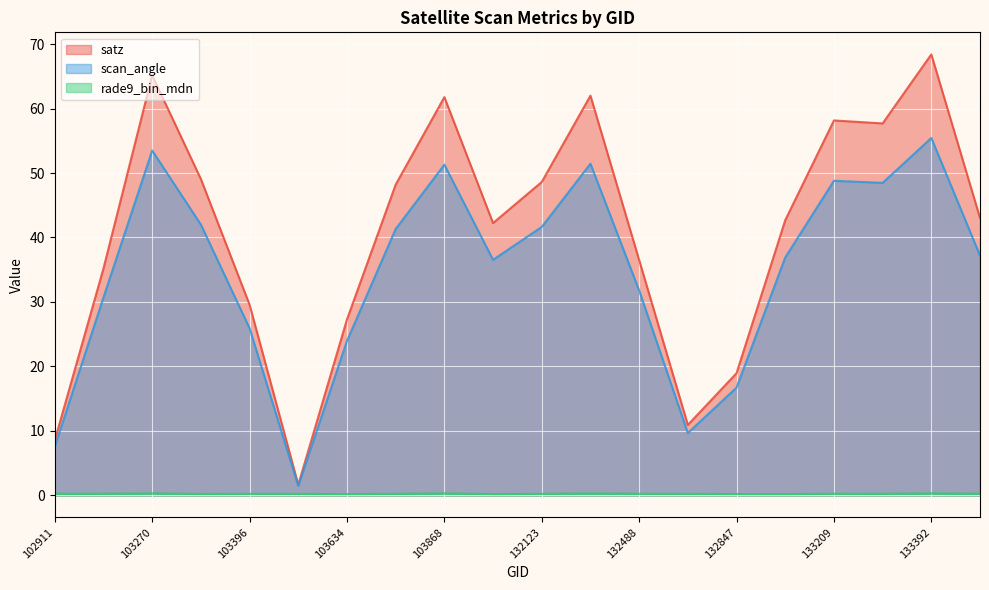

Which series has the widest spread of values?

satz